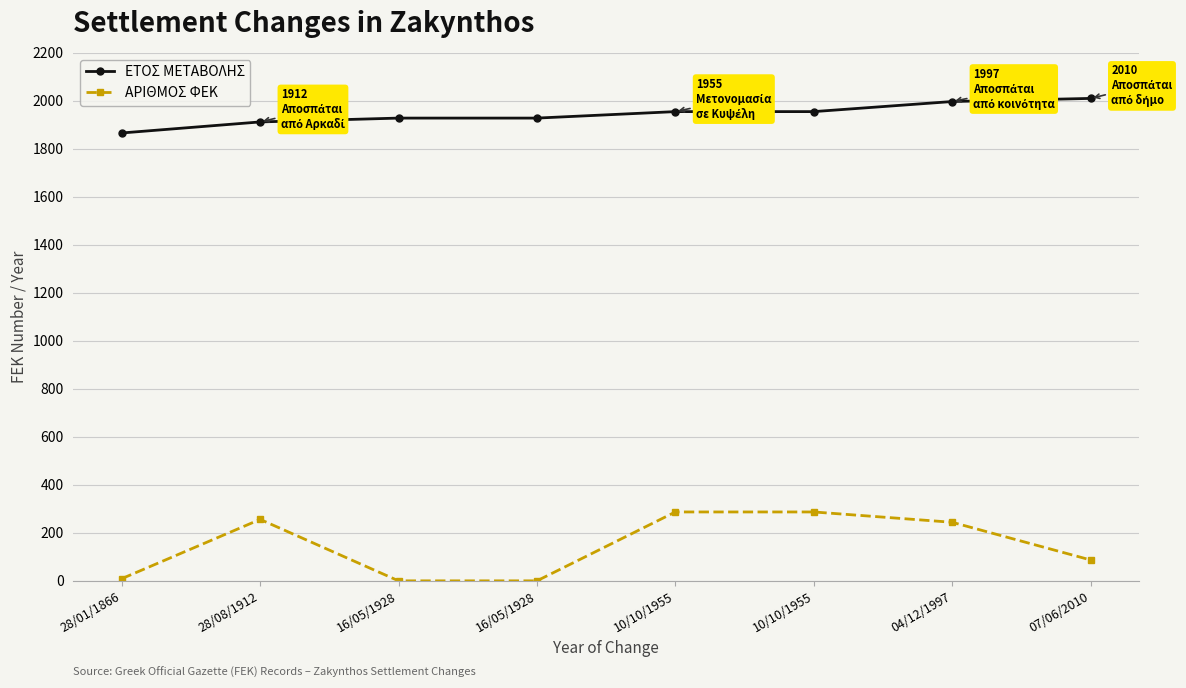

Which has a higher value, 28/01/1866 or 04/12/1997?

04/12/1997